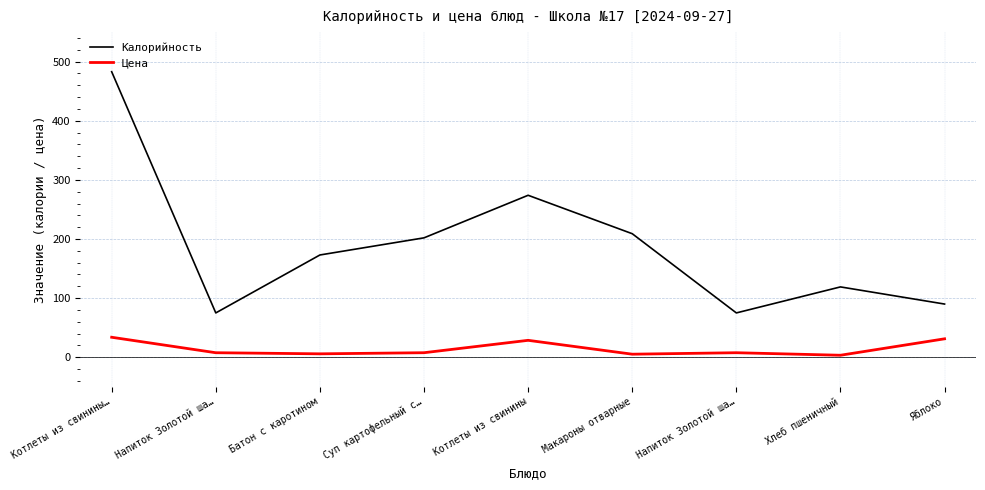

The value of Цена at Напиток Золотой ша… is 7.7. True or false?

True